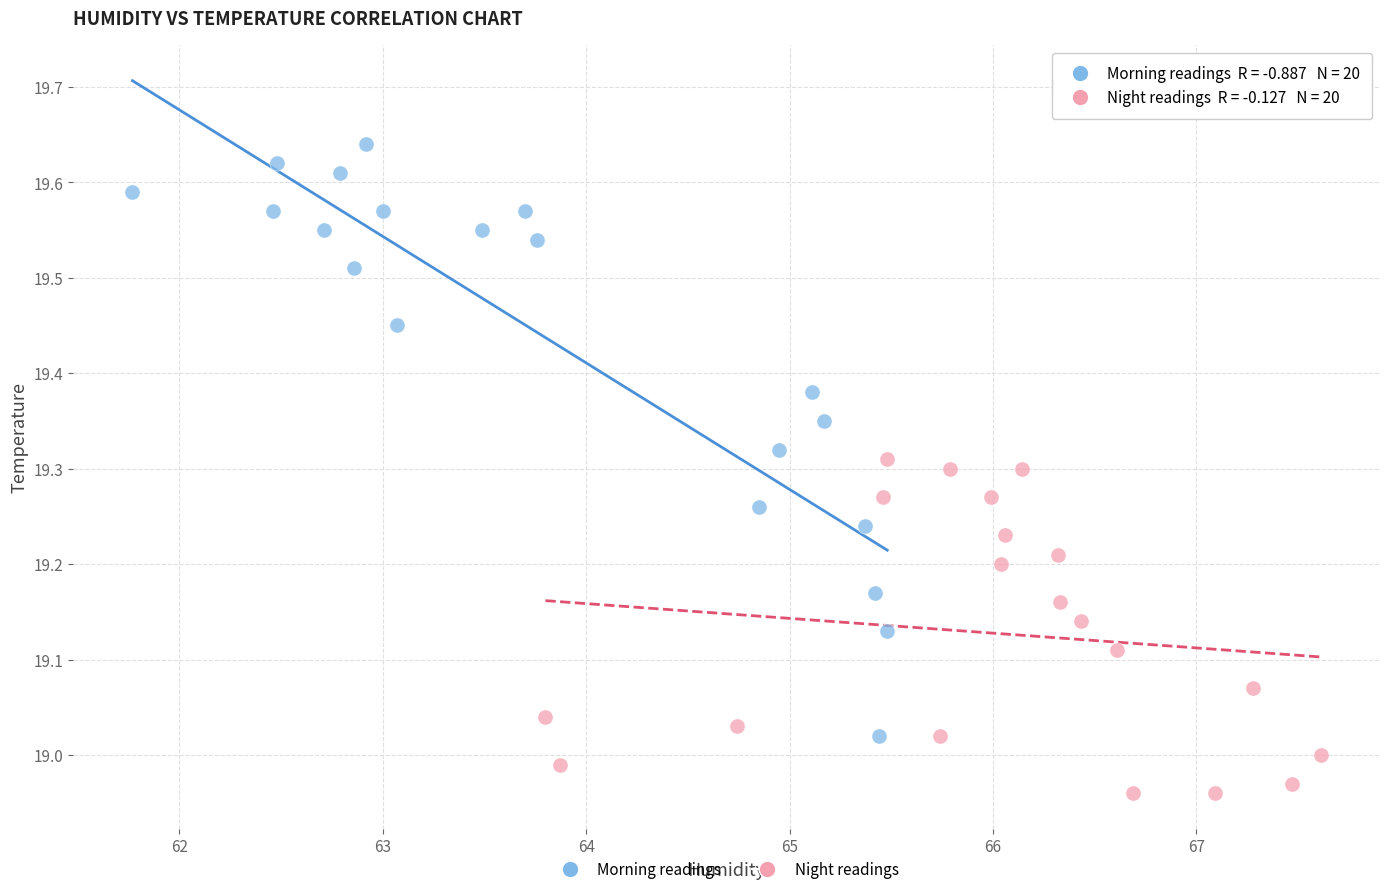

What are all the series names shown in the legend?

Morning readings, Night readings